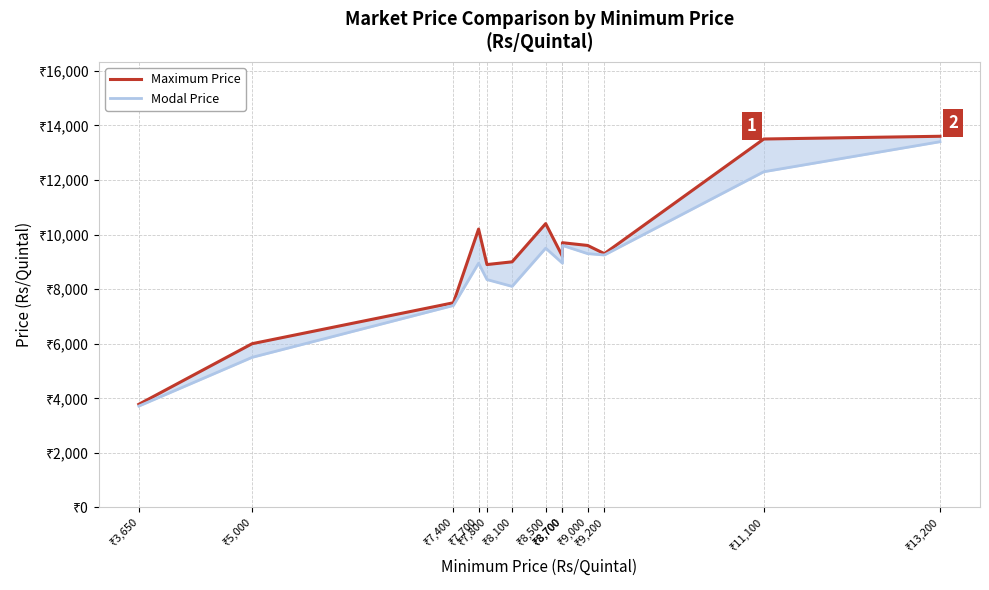

Reading left to right, what are all the values shown in this chart?

Maximum Price: 3780	6000	7500	10200	8900	9000	10400	9200	9700	9600	9300	13500	13600
Modal Price: 3715	5500	7400	8950	8350	8100	9500	8950	9600	9300	9250	12300	13400